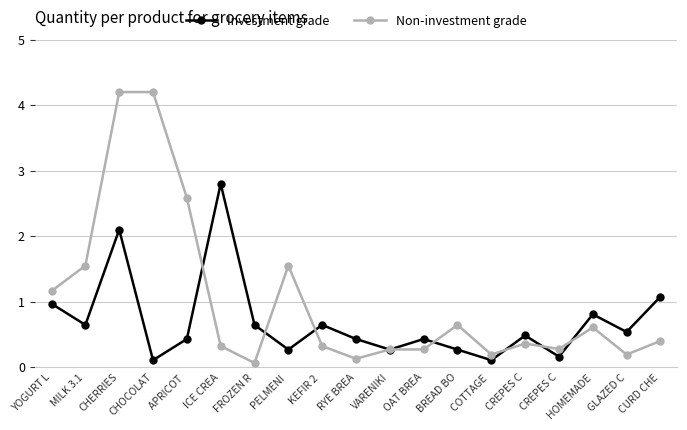

What are all the series names shown in the legend?

Investment grade, Non-investment grade